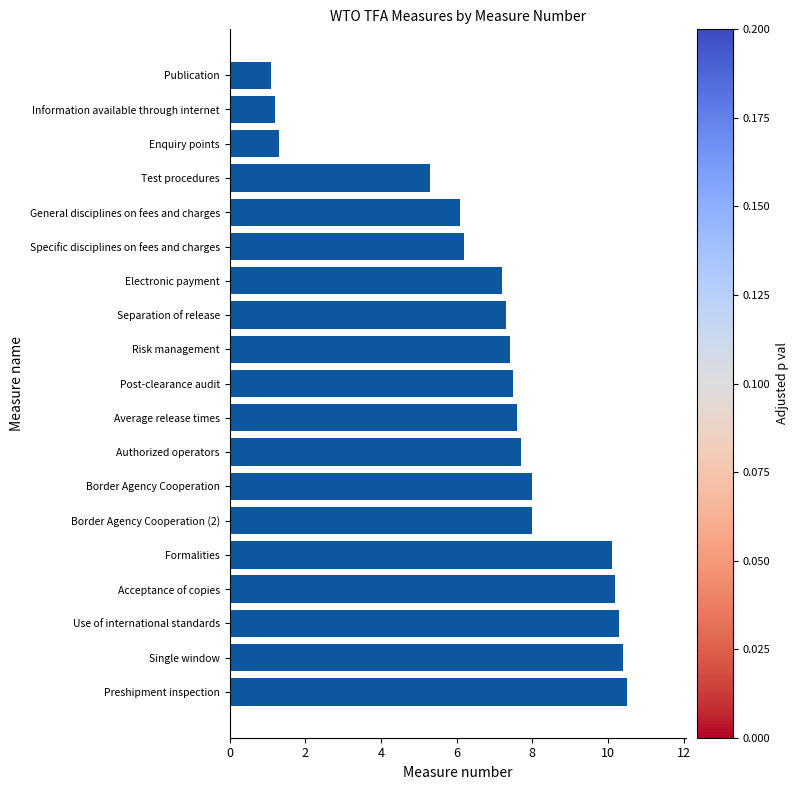

True or false: the data shows 3.4 at Use of international standards.

False